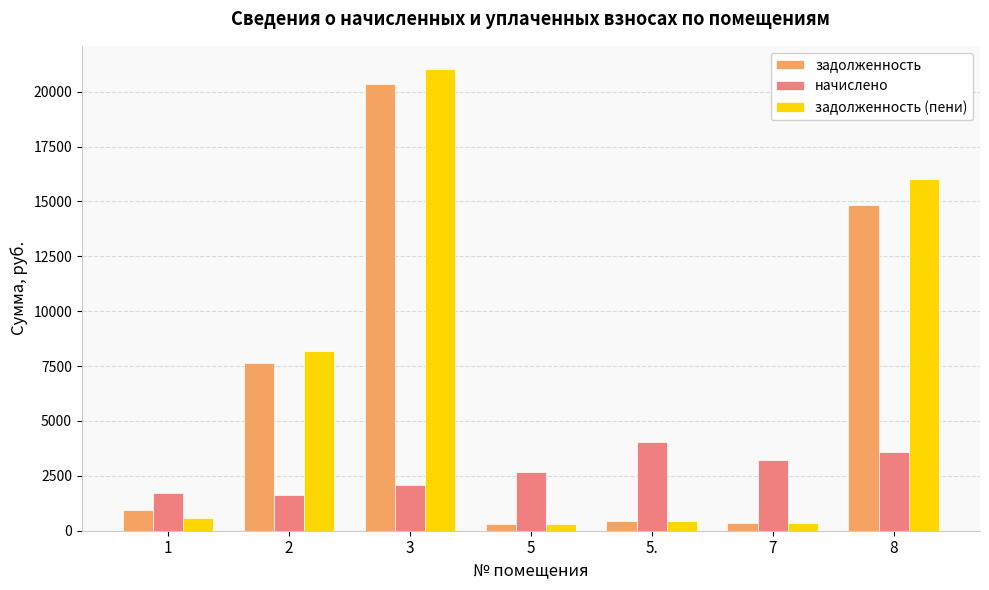

Which series has the largest total across all categories?

задолженность (пени)